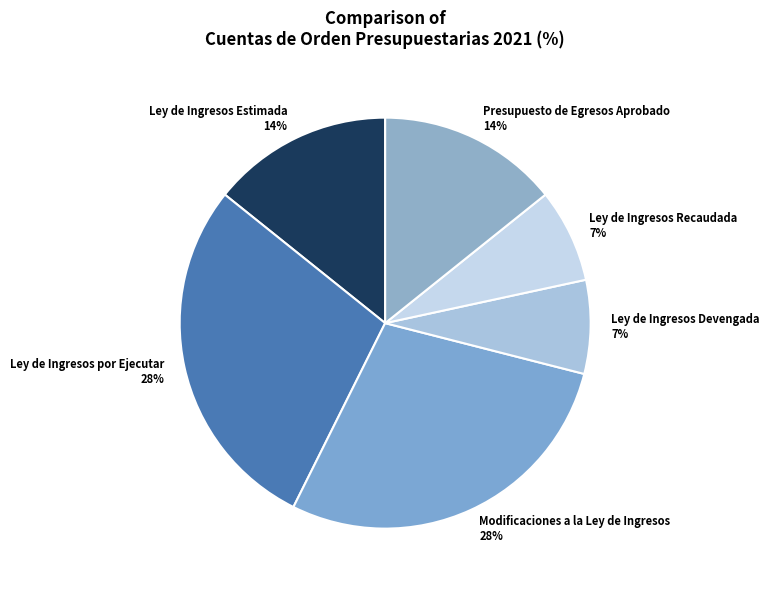

What percentage is the Ley de Ingresos Estimada slice, to the nearest percent?

14%